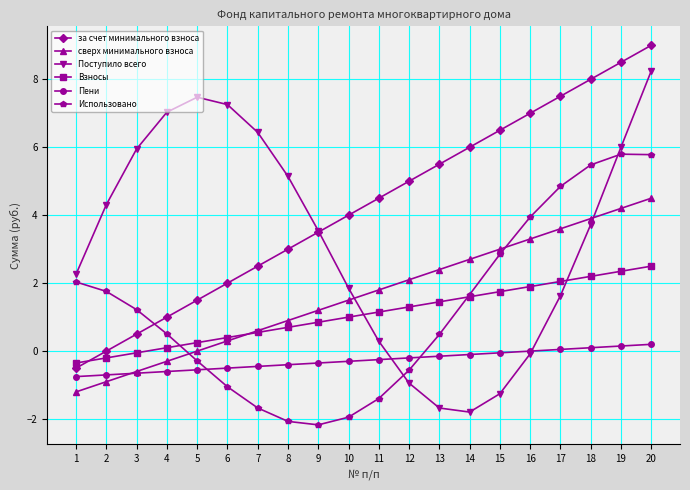

Which series ends up on top after the final intersection of за счет минимального взноса and Взносы?

за счет минимального взноса